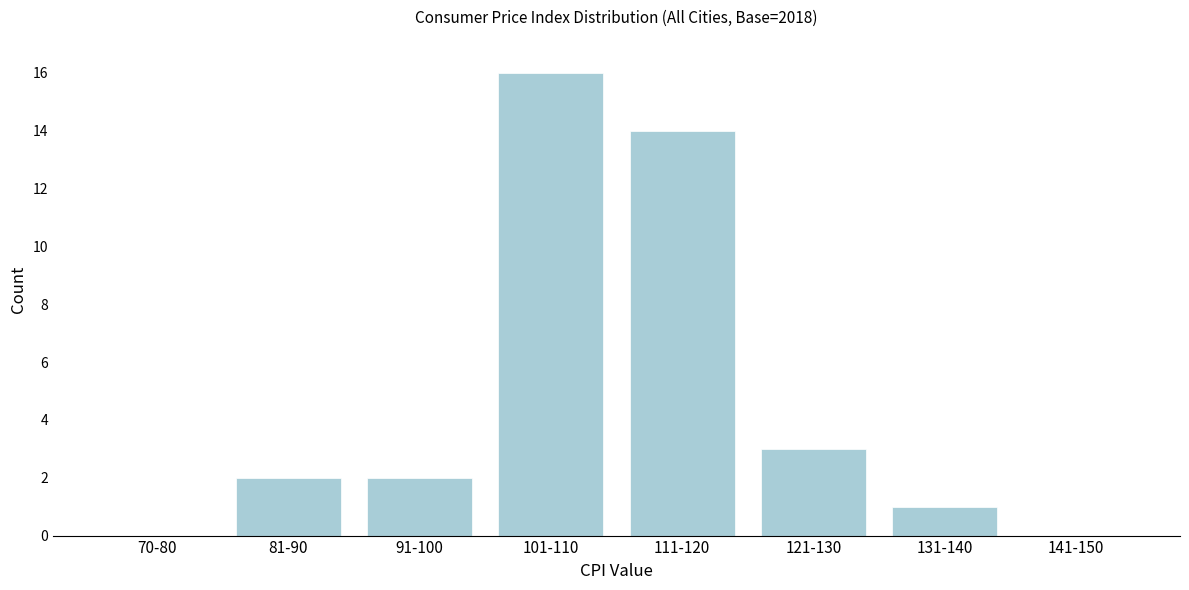

Reading left to right, extract all data points from this chart.

70-80=0	81-90=2	91-100=2	101-110=16	111-120=14	121-130=3	131-140=1	141-150=0